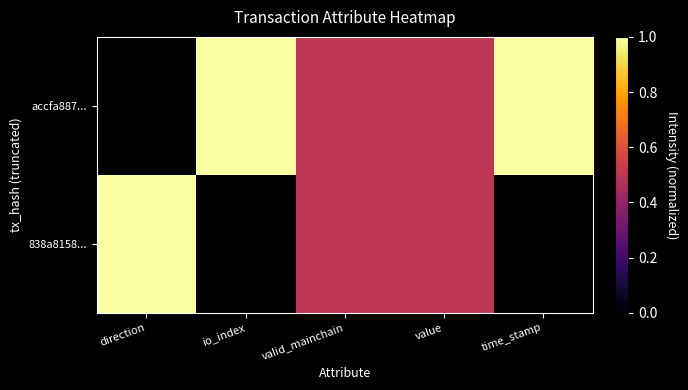

At io_index, list the series in order from smallest to largest.

838a8158..., accfa887...